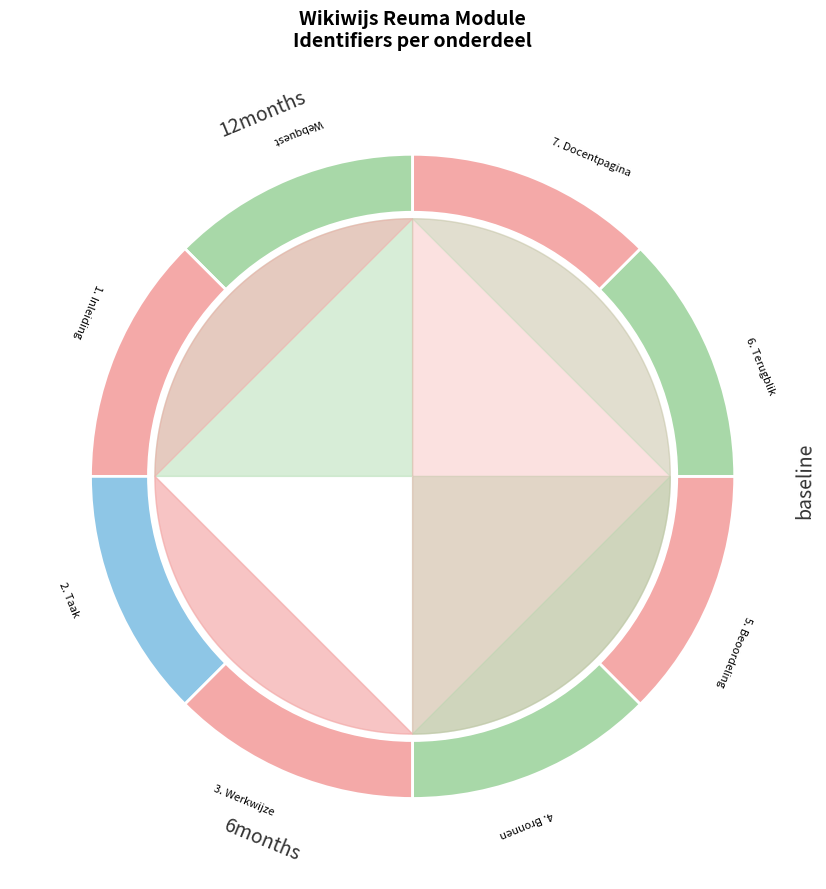

Which slice is the smallest?

Webquest